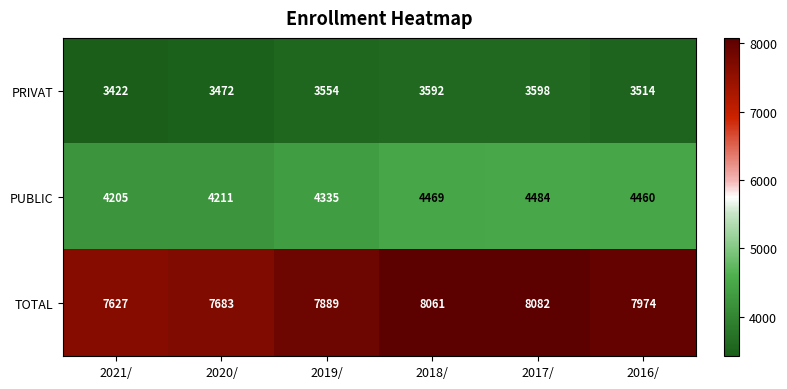

Reading left to right, extract all data points from this chart.

PRIVAT: 3422	3472	3554	3592	3598	3514
PUBLIC: 4205	4211	4335	4469	4484	4460
TOTAL: 7627	7683	7889	8061	8082	7974